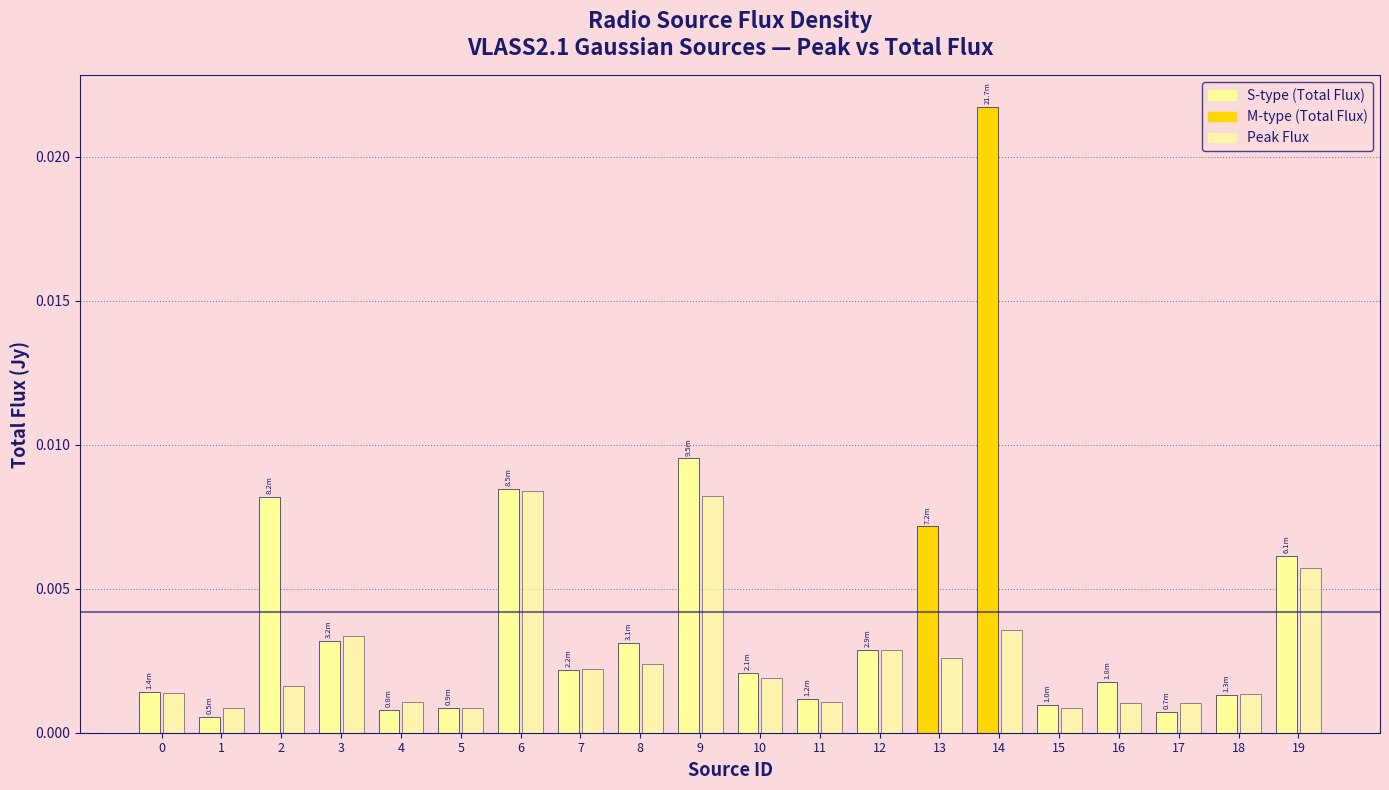

Reading right to left, what are all the values shown in this chart?

Total_flux: 19=0.0	18=0.0	17=0.0	16=0.0	15=0.0	14=0.0	13=0.0	12=0.0	11=0.0	10=0.0	9=0.0	8=0.0	7=0.0	6=0.0	5=0.0	4=0.0	3=0.0	2=0.0	1=0.0	0=0.0
Peak_flux: 19=0.0	18=0.0	17=0.0	16=0.0	15=0.0	14=0.0	13=0.0	12=0.0	11=0.0	10=0.0	9=0.0	8=0.0	7=0.0	6=0.0	5=0.0	4=0.0	3=0.0	2=0.0	1=0.0	0=0.0